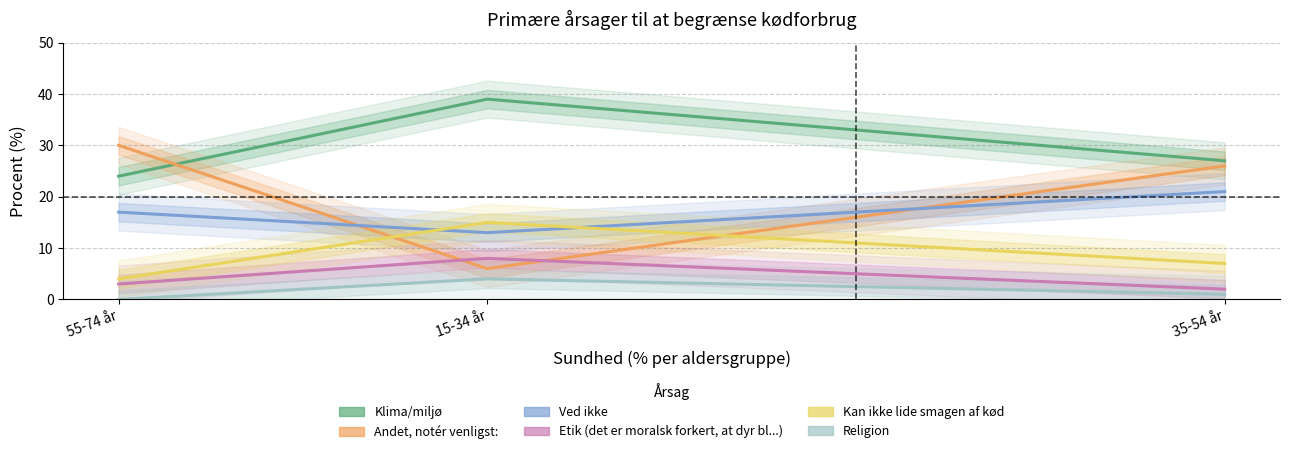

What are all the series names shown in the legend?

Klima/miljø, Andet, notér venligst:, Ved ikke, Etik (det er moralsk forkert, at dyr bl...), Kan ikke lide smagen af kød, Religion